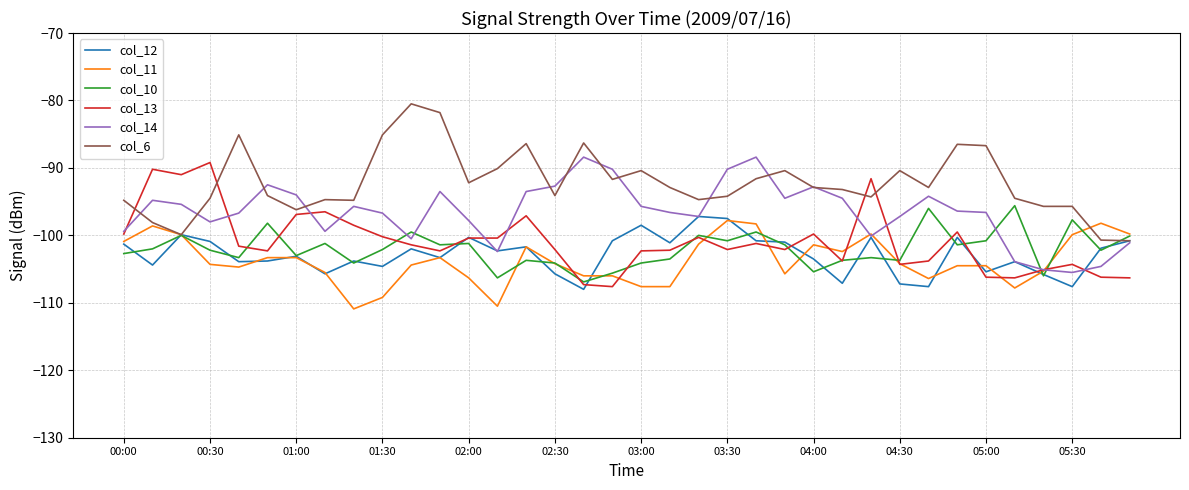

What is the minimum value shown in the chart?

-110.9